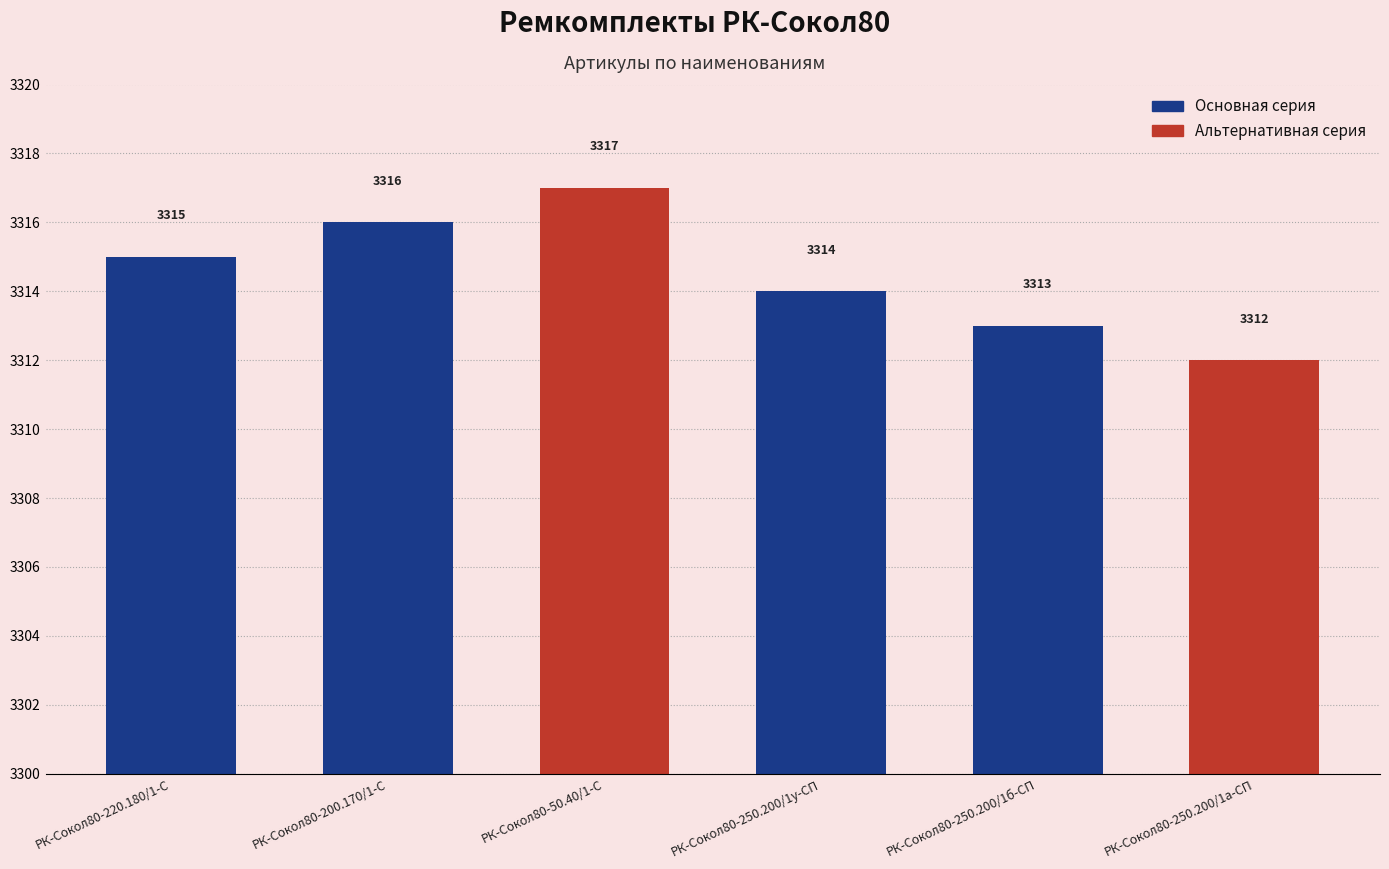

Does the chart contain any negative values?

No